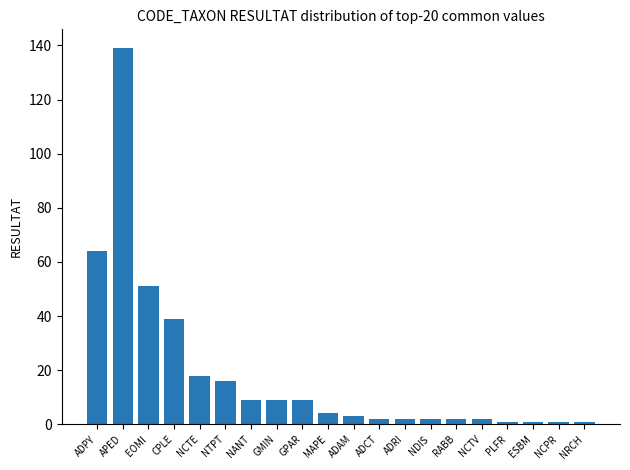

What is the label of the 15th bar from the right?

NTPT